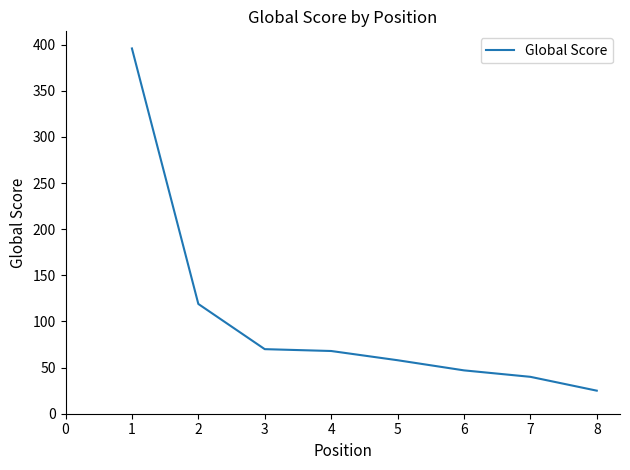

Count the number of data series in this chart.

1